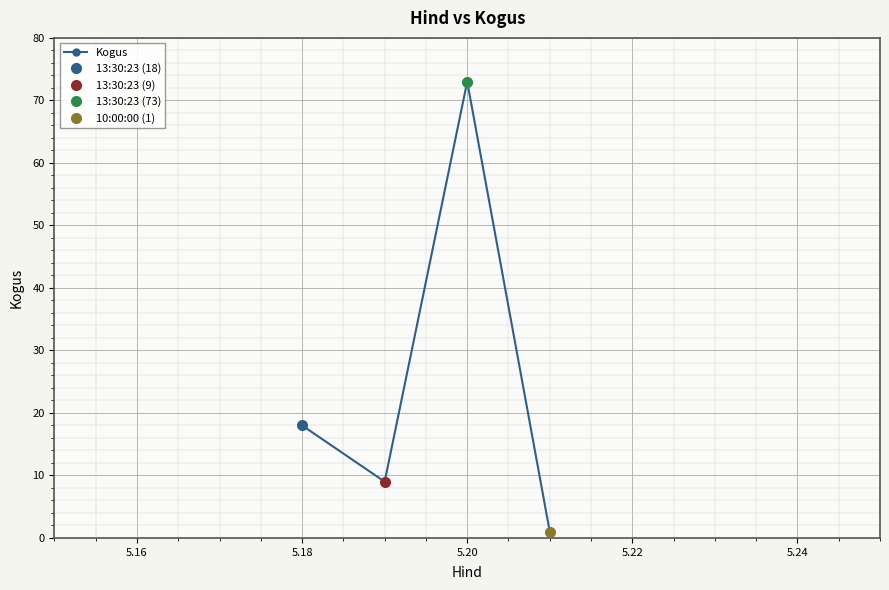

What is the highest value of the Kogus series?

73